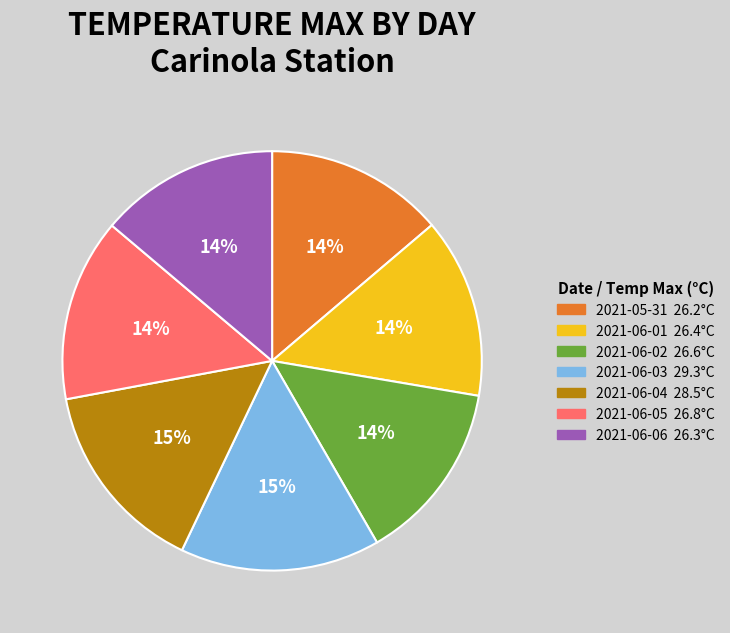

Combined, do 2021-06-03 and 2021-06-04 account for over 50%?

No